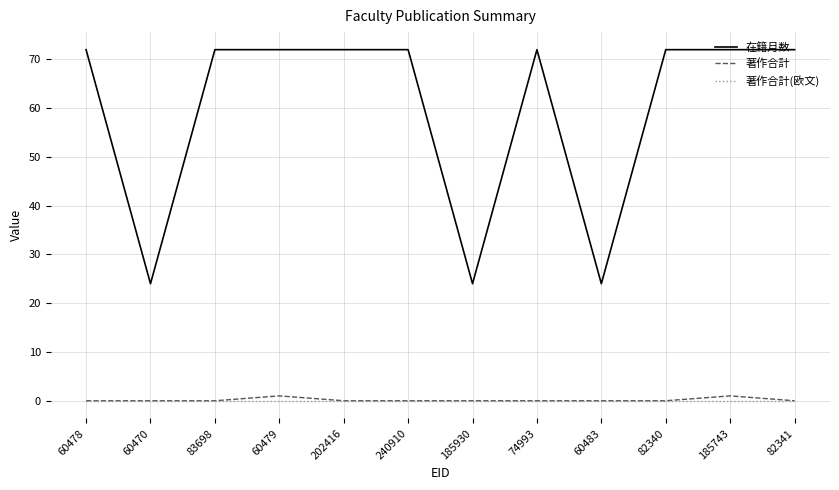

What position from the right is 240910?

7